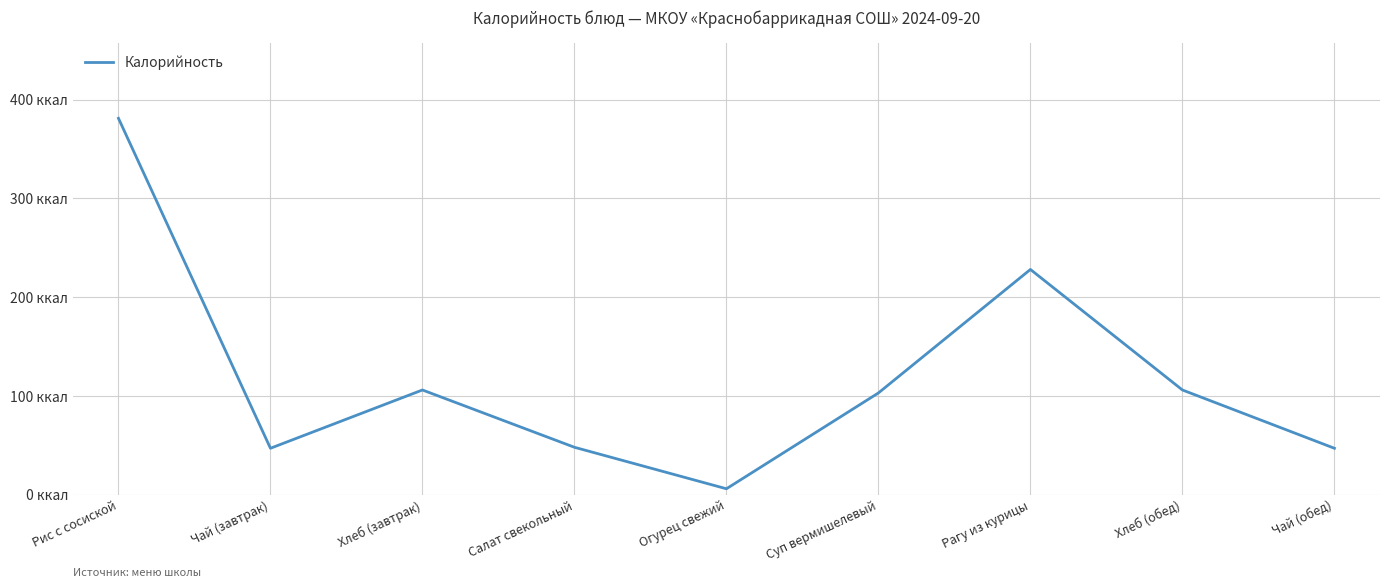

Does the chart display data point markers on the line(s)?

No